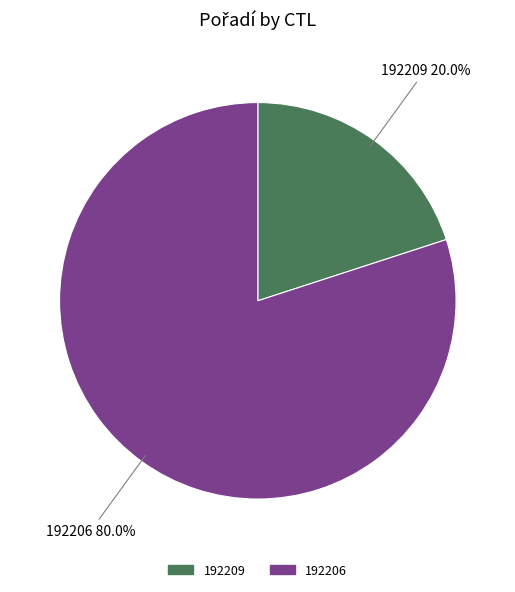

How many slices are in this pie chart?

2